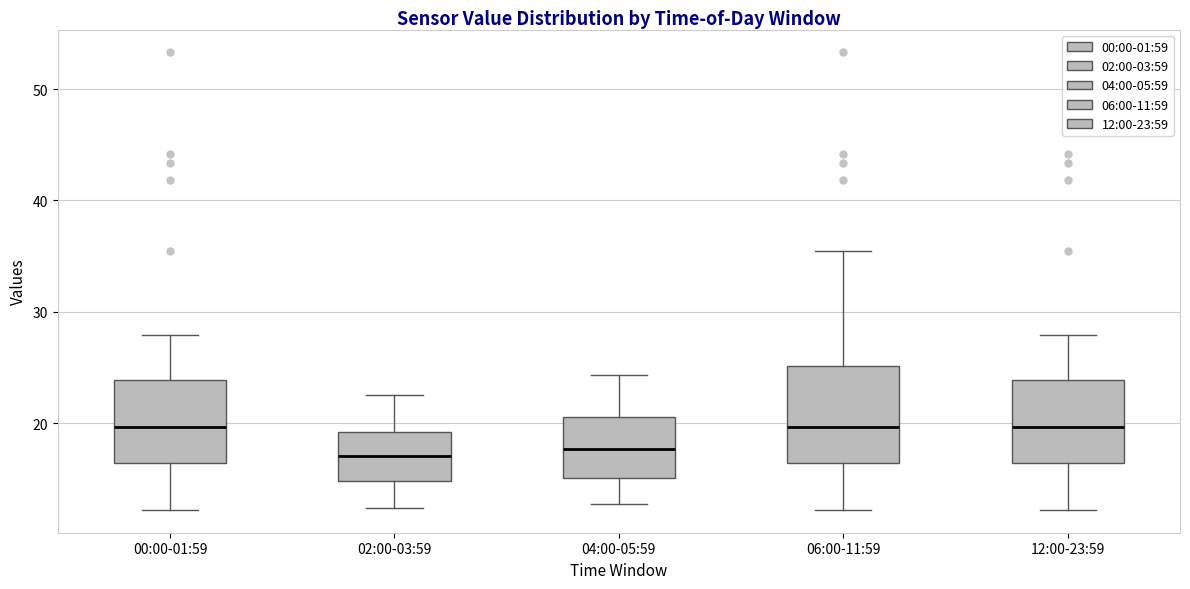

Reading left to right, read every box against the y-axis: the position of its median line, the range the box covers, and the ends of its whiskers. The values are not printed on the chart, so give them approximately, as read against the axis.

00:00-01:59: median 20, box 16 to 24, whiskers 12 to 28
02:00-03:59: median 17, box 15 to 19, whiskers 12 to 23
04:00-05:59: median 18, box 15 to 21, whiskers 13 to 24
06:00-11:59: median 20, box 16 to 25, whiskers 12 to 36
12:00-23:59: median 20, box 16 to 24, whiskers 12 to 28